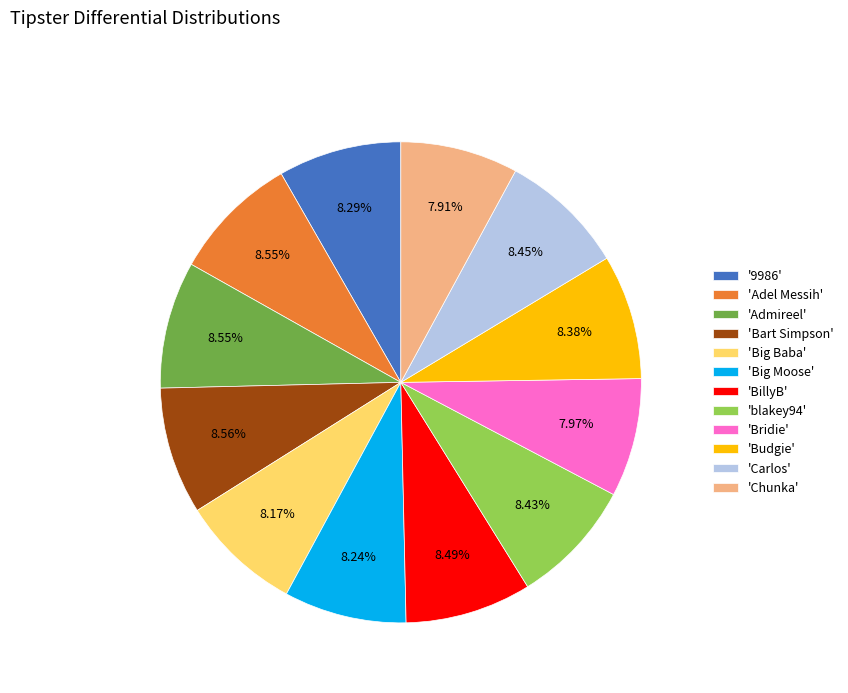

Is there any slice that represents more than half of the pie?

No